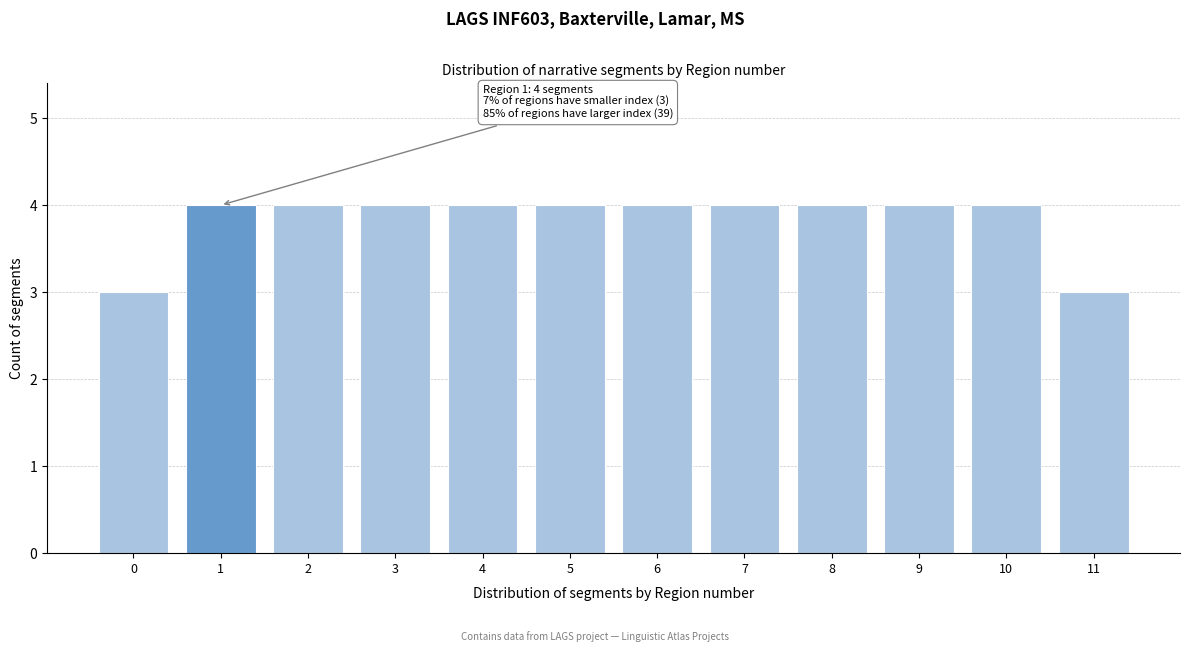

Reading left to right, transcribe all the data shown in this chart.

0=3	1=4	2=4	3=4	4=4	5=4	6=4	7=4	8=4	9=4	10=4	11=3